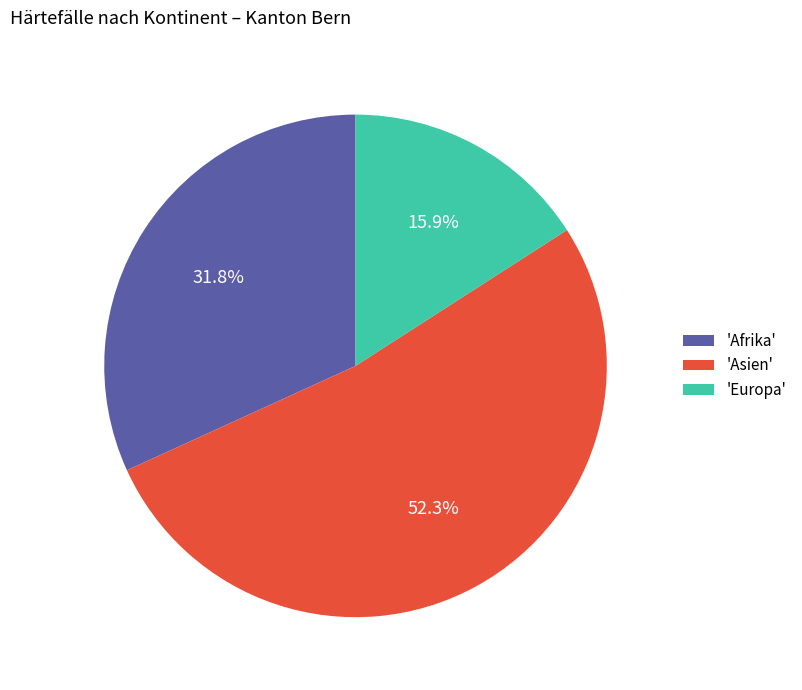

What is the total percentage of 'Asien' and 'Europa'?

68.2%